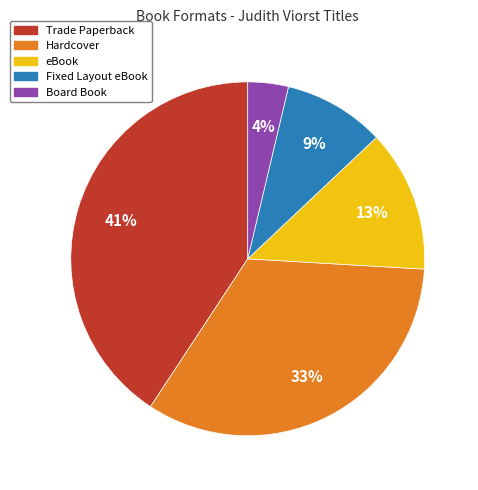

To the nearest percent, what is the average slice percentage?

20%